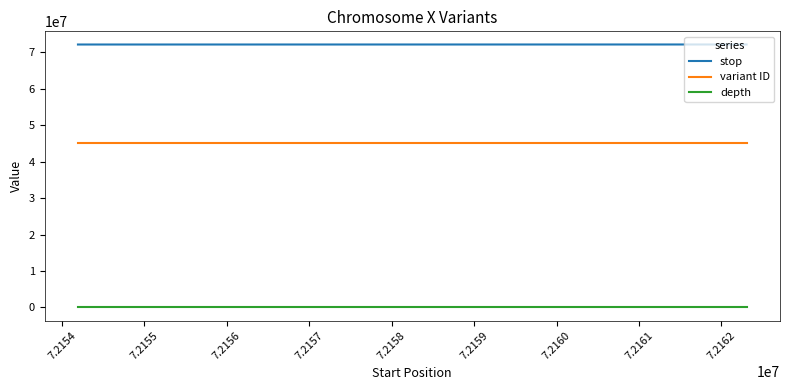

Count the depth values in the range 17 to 24.

3